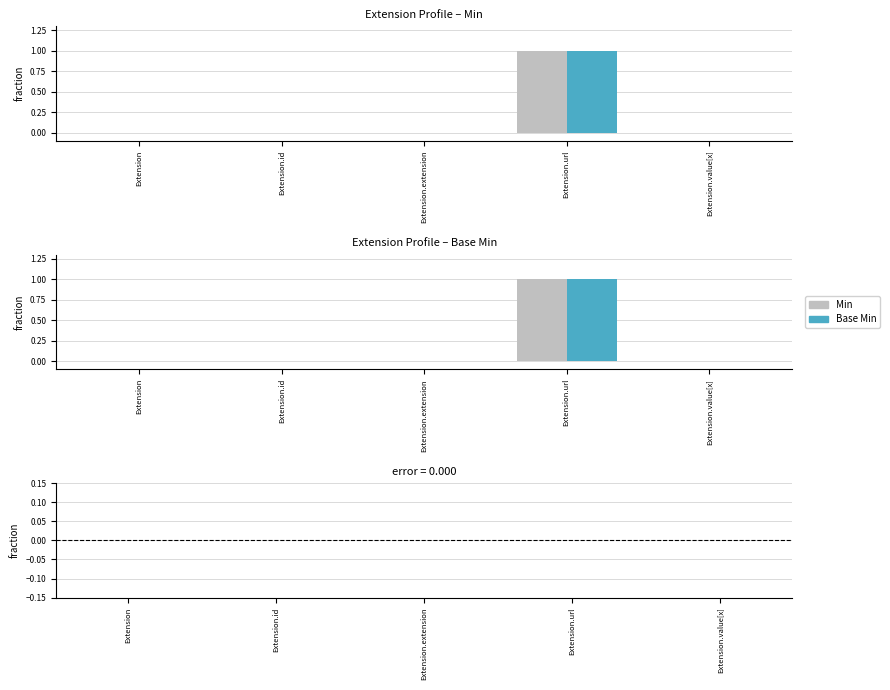

How many Base Min values are between 0 and 1?

5